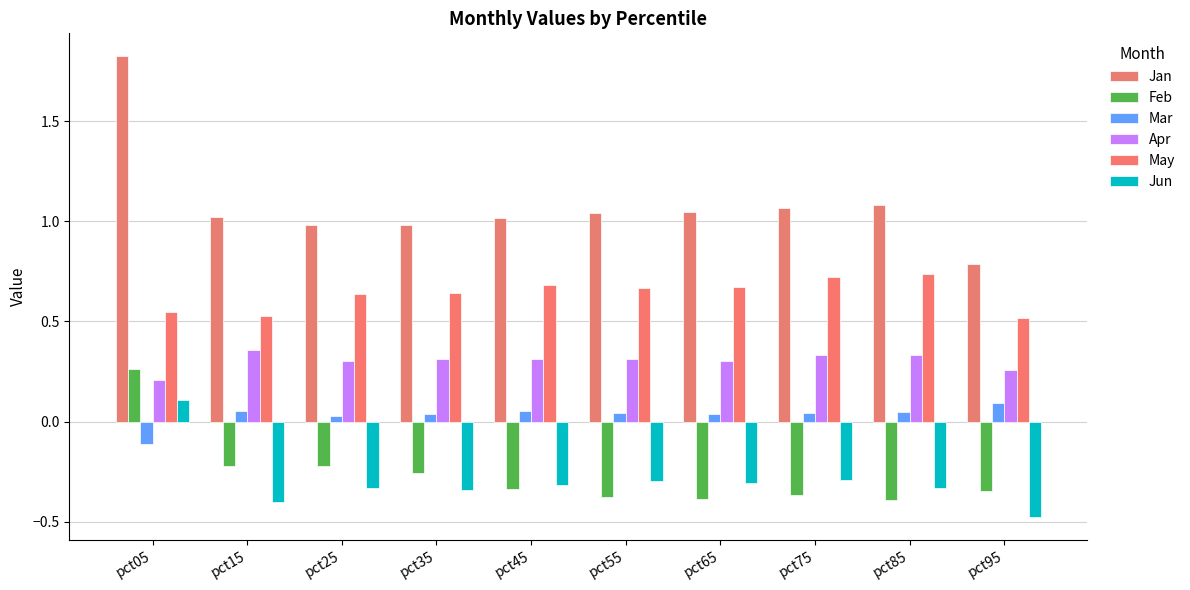

What is the sum of all May values?

6.4